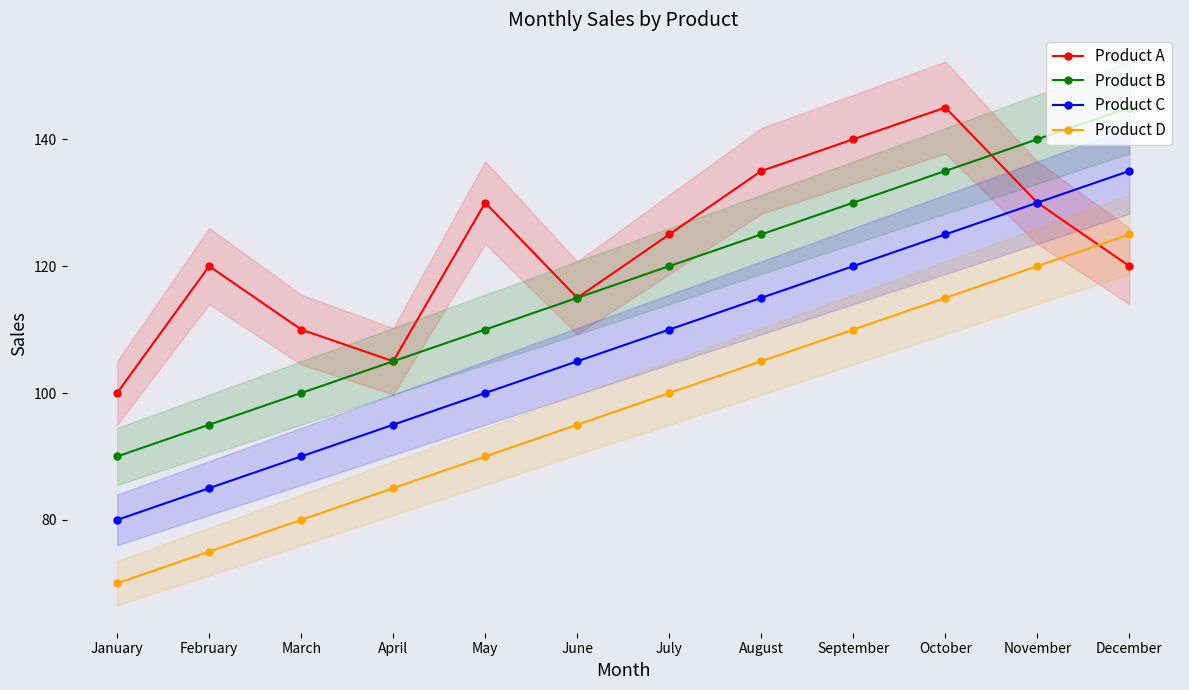

At April, list the series in order from largest to smallest.

Product A, Product B, Product C, Product D